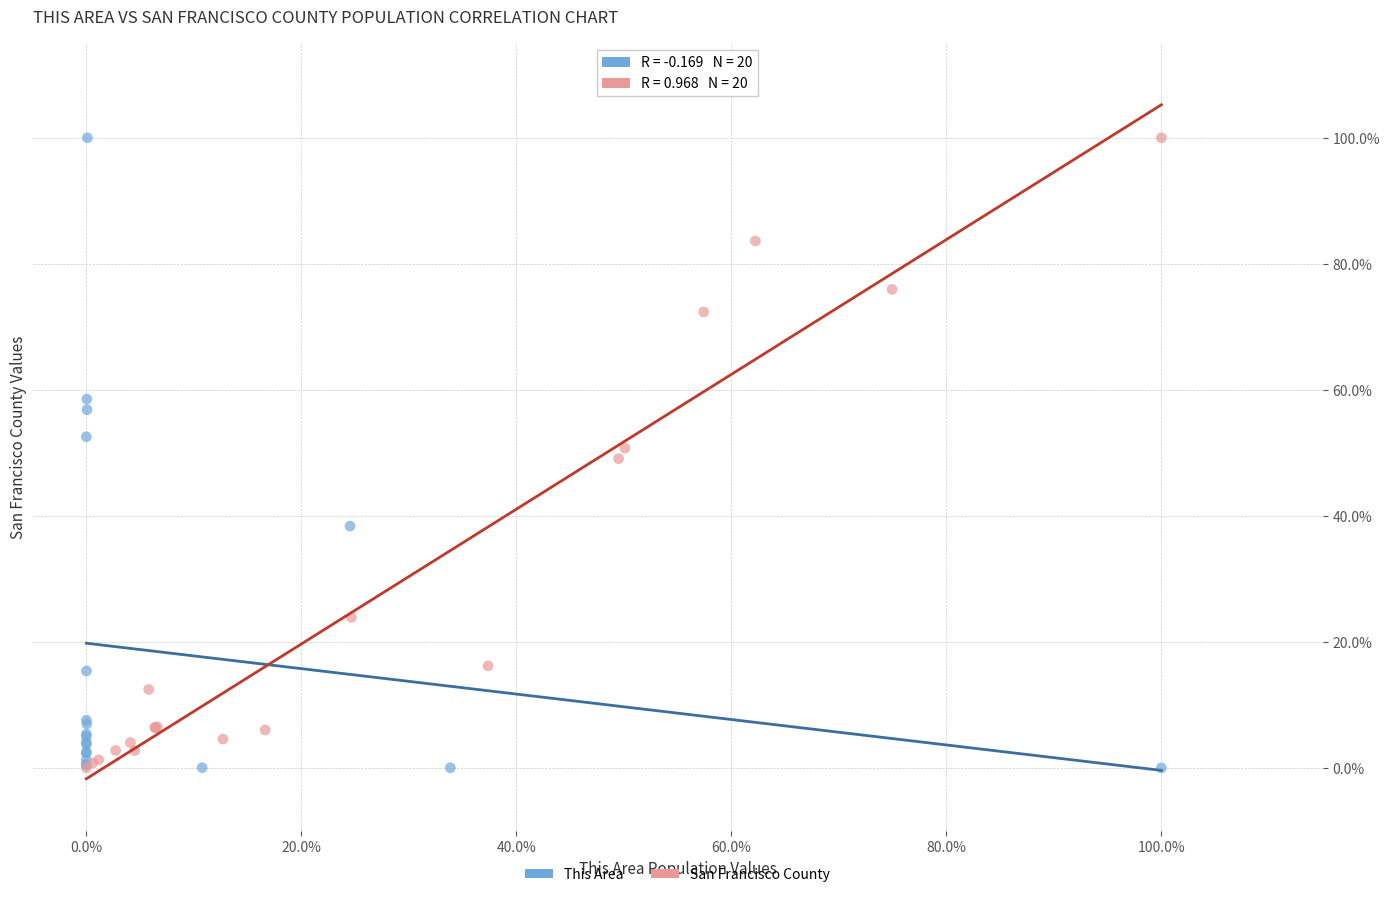

What are all the series names shown in the legend?

This Area, San Francisco County